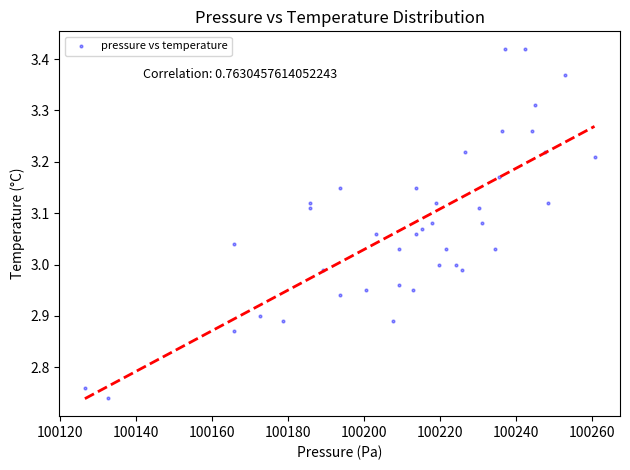

What is the range of Y values (max minus min)?

0.7